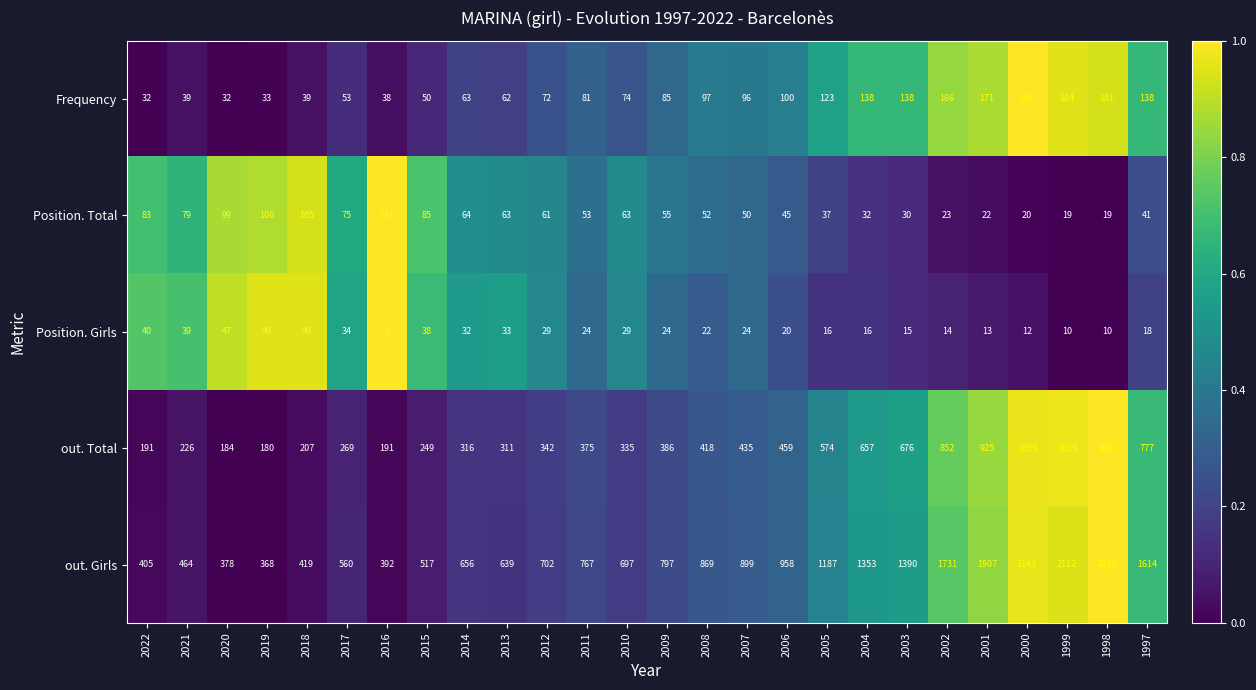

What is the difference between the maximum and minimum values in the Position. Total series?

92